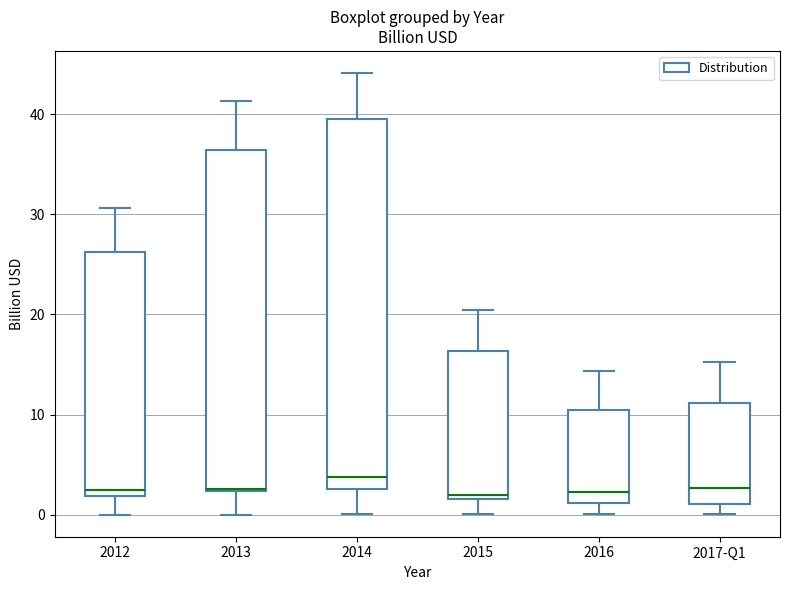

Where does the upper whisker of the box for 2013 end on the y-axis? The values are not printed on the chart, so give them approximately, as read against the axis.

41